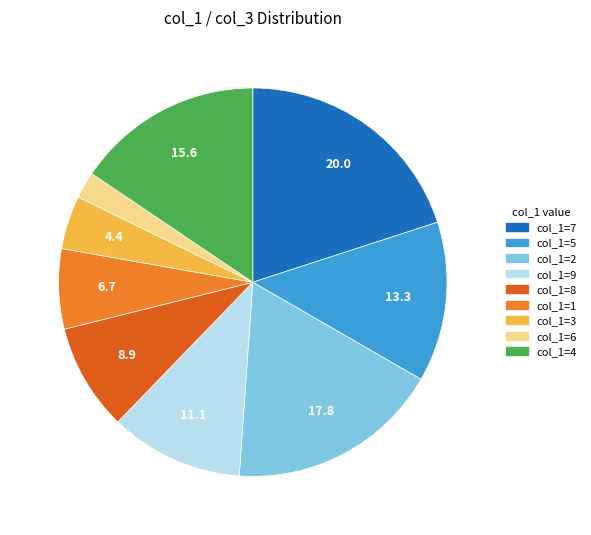

Is there any slice that represents more than half of the pie?

No